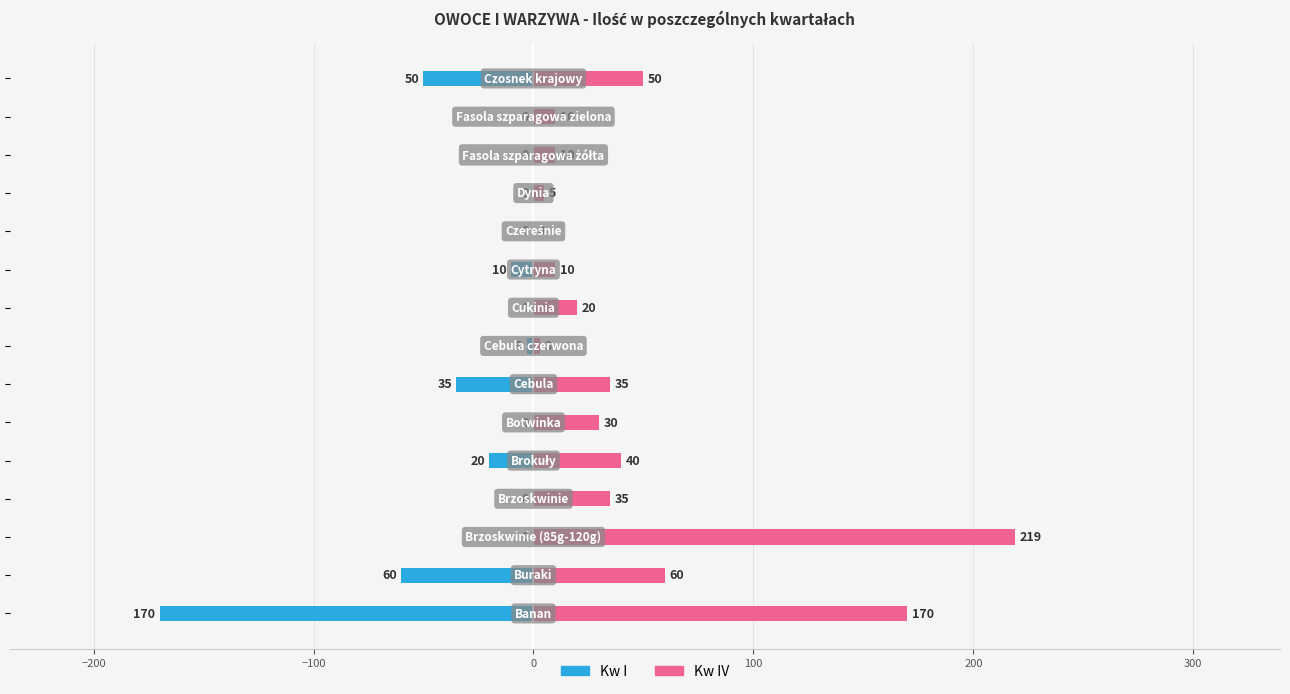

Are the bars horizontal?

Yes